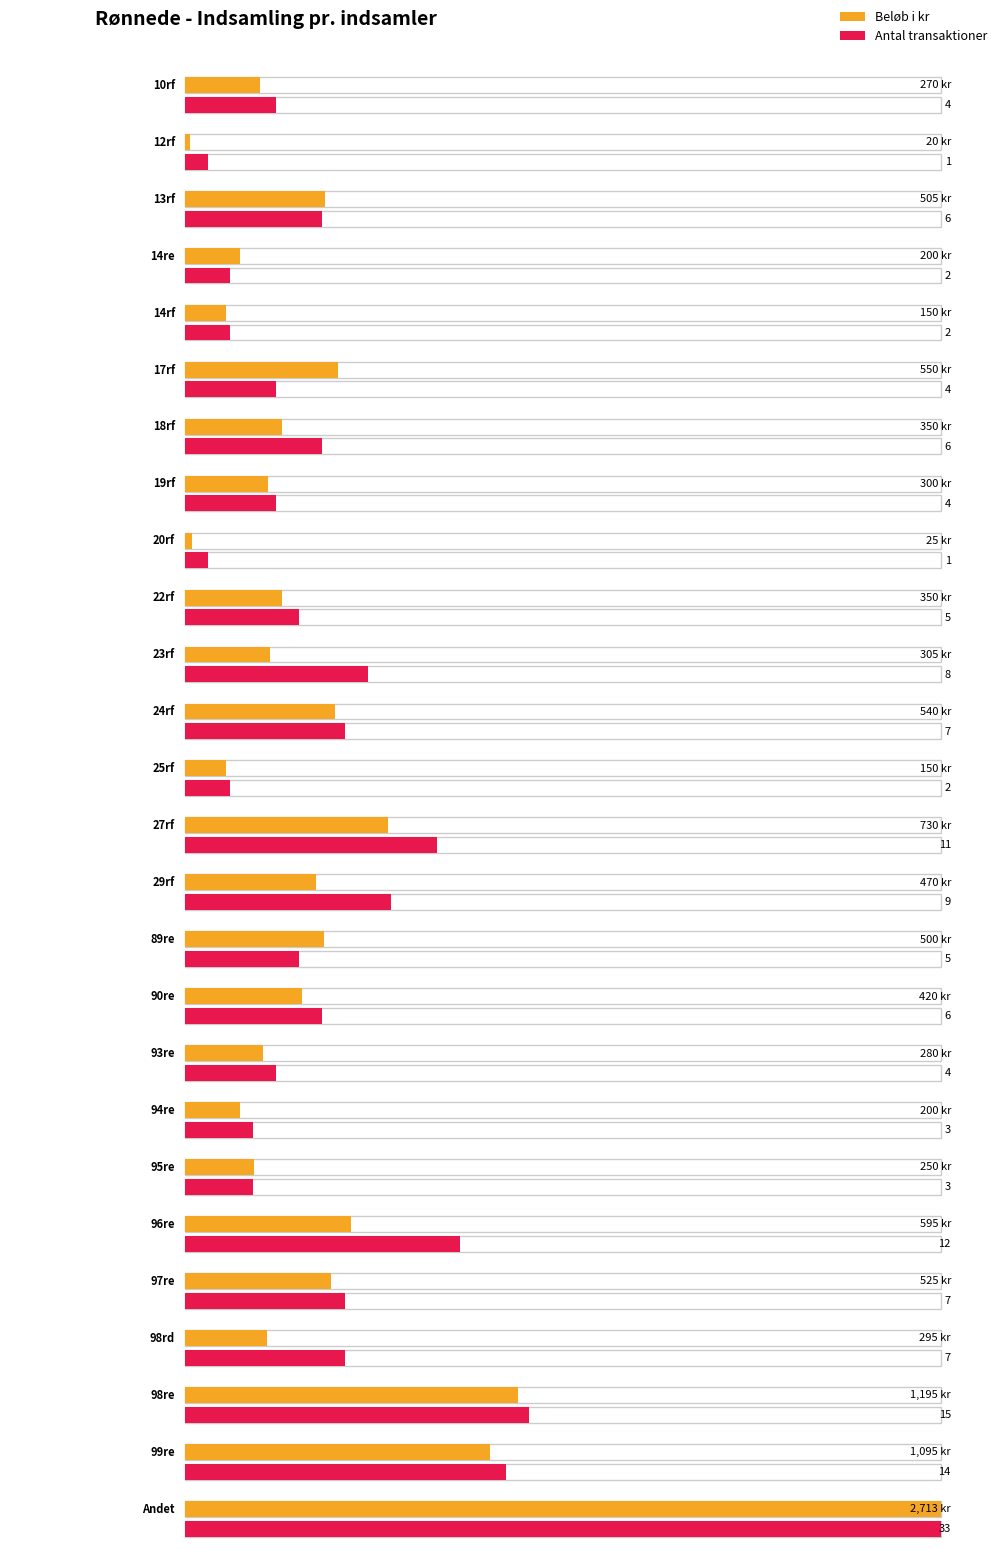

What is the total value across all series at 12rf?

21